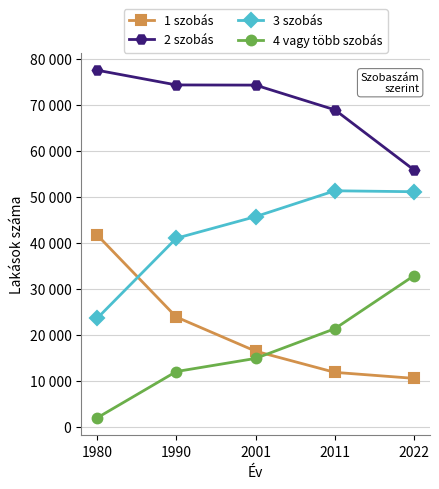

How many intersections are there between 3 szobás and 1 szobás?

1